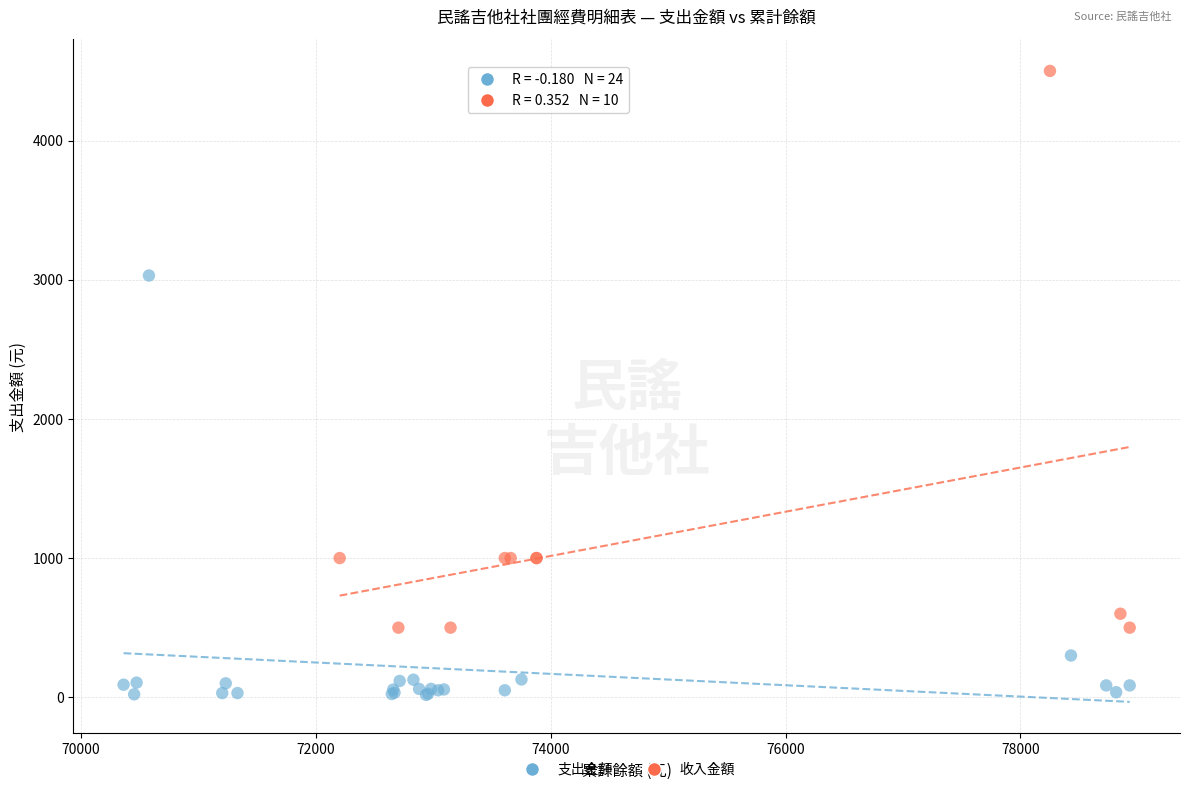

Which series contains the highest Y value?

收入金額